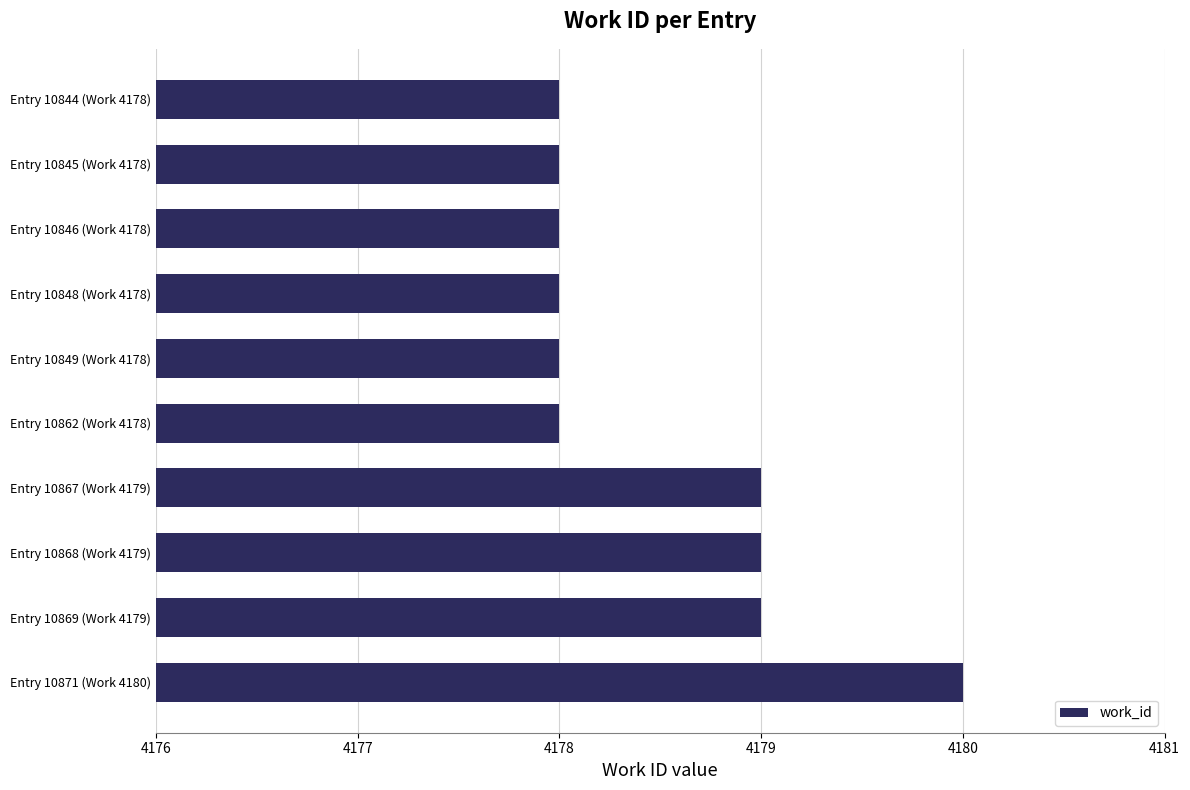

What is the maximum value shown in the chart?

4180